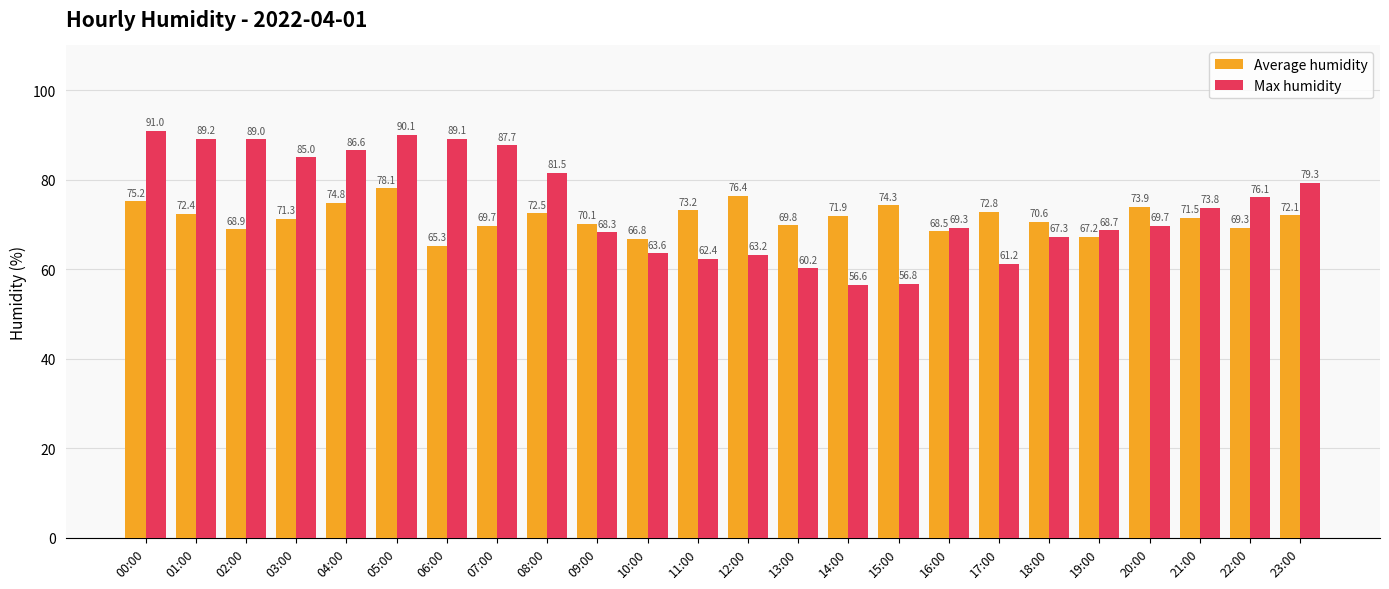

Count the number of categories in the chart.

24